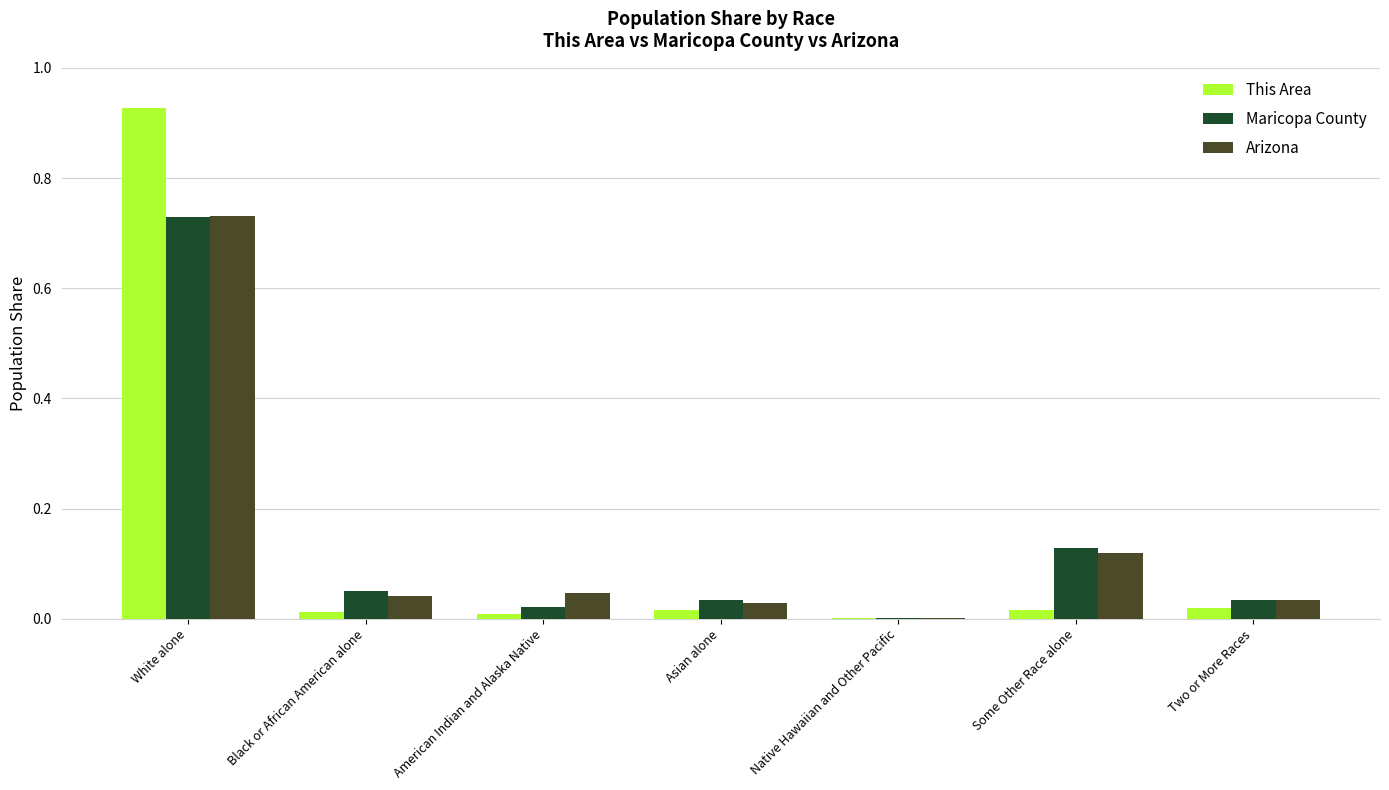

Which category has the highest value in the This Area series?

White alone